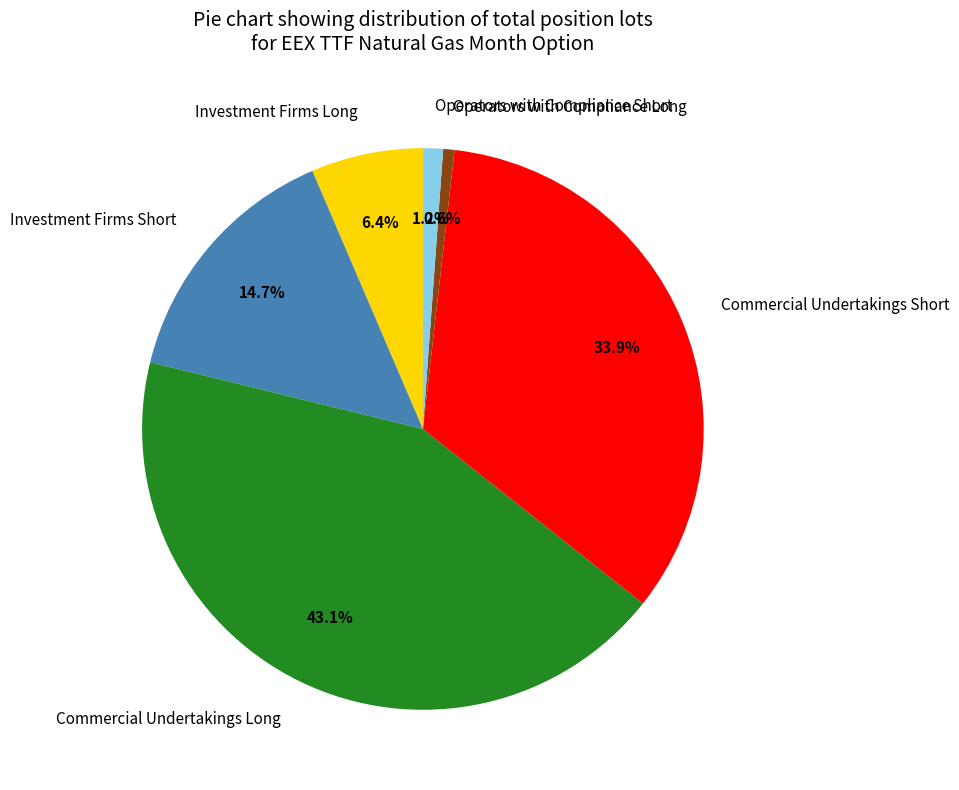

Is it true that Commercial Undertakings Long is 43% of the pie?

True